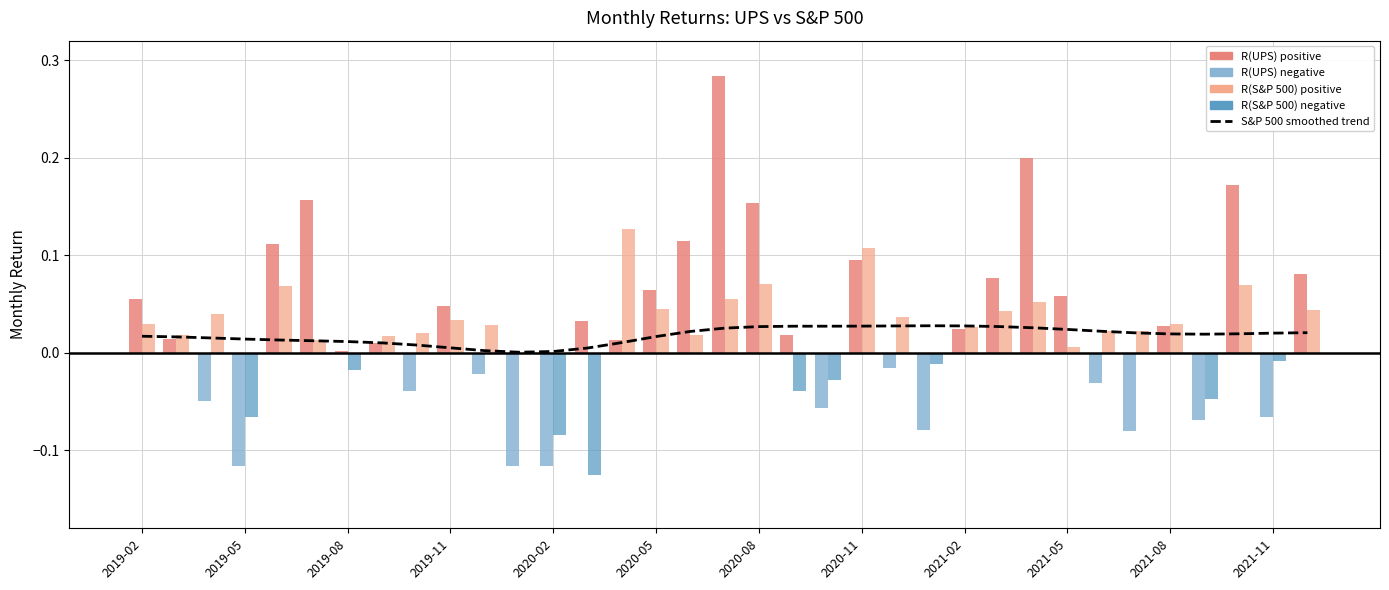

Does the chart contain any negative values?

No